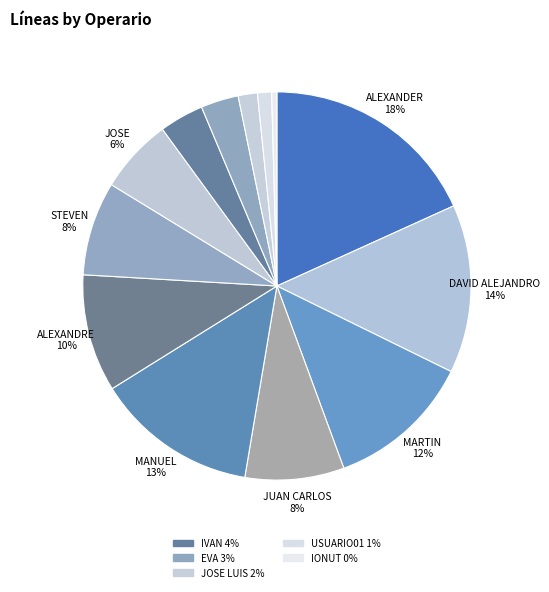

How many segments does this pie chart have?

13